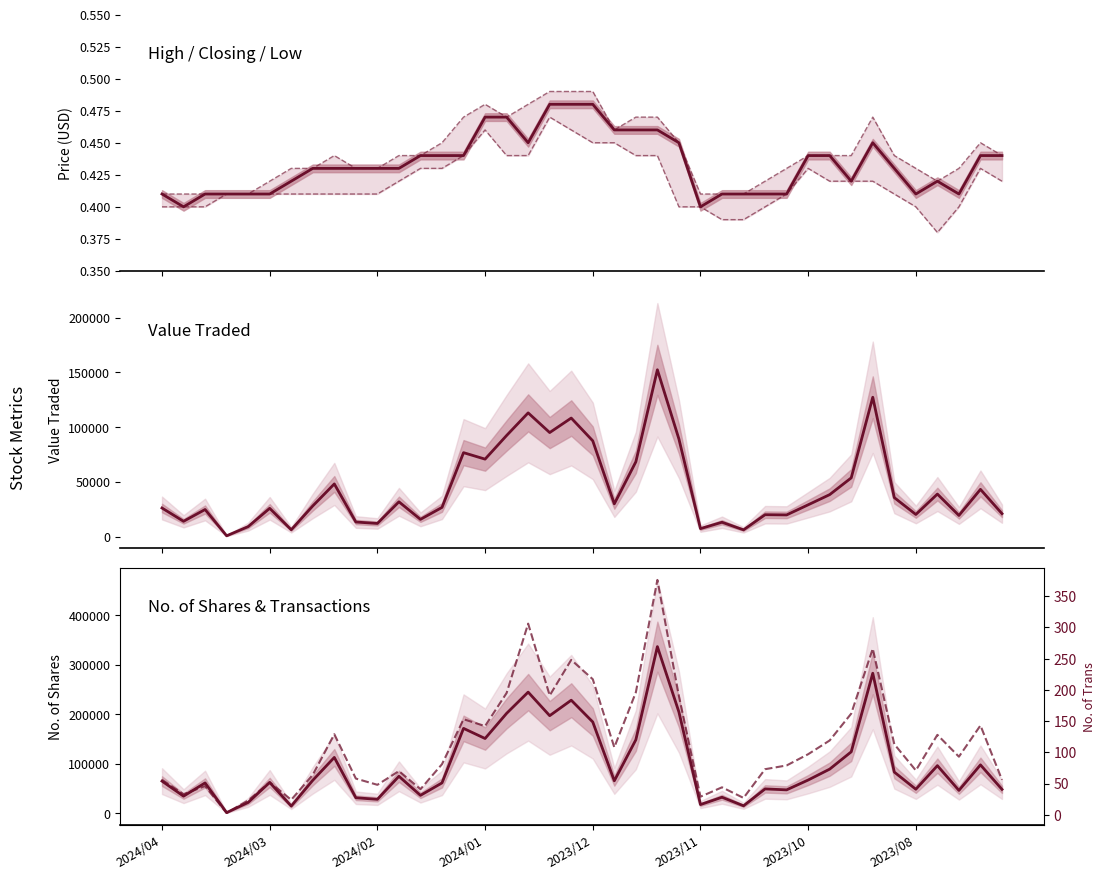

Reading left to right, list all the values displayed in this chart.

Closing: 0.4	0.4	0.4	0.4	0.4	0.4	0.4	0.4	0.4	0.4	0.4	0.4	0.4	0.4	0.4	0.5	0.5	0.5	0.5	0.5	0.5	0.5	0.5	0.5	0.5	0.4	0.4	0.4	0.4	0.4	0.4	0.4	0.4	0.5	0.4	0.4	0.4	0.4	0.4	0.4
High: 0.4	0.4	0.4	0.4	0.4	0.4	0.4	0.4	0.4	0.4	0.4	0.4	0.4	0.5	0.5	0.5	0.5	0.5	0.5	0.5	0.5	0.5	0.5	0.5	0.5	0.4	0.4	0.4	0.4	0.4	0.4	0.4	0.4	0.5	0.4	0.4	0.4	0.4	0.5	0.4
Low: 0.4	0.4	0.4	0.4	0.4	0.4	0.4	0.4	0.4	0.4	0.4	0.4	0.4	0.4	0.4	0.5	0.4	0.4	0.5	0.5	0.5	0.5	0.4	0.4	0.4	0.4	0.4	0.4	0.4	0.4	0.4	0.4	0.4	0.4	0.4	0.4	0.4	0.4	0.4	0.4
Value Traded: 26070.0	13918.0	24703.0	673.0	9073.0	25785.0	6179.0	27963.0	48078.0	13262.0	11947.0	31738.0	15685.0	26618.0	76646.0	70728.0	92337.0	113004.0	95004.0	108259.0	87441.0	29863.0	68287.0	152377.0	89102.0	7224.0	13051.0	6112.0	19944.0	19748.0	28991.0	38300.0	53608.0	127264.0	35557.0	20151.0	38817.0	19268.0	43107.0	20902.0
No. of Shares: 65173.0	34792.0	61569.0	1642.0	22130.0	62511.0	14820.0	66825.0	112984.0	31597.0	28423.0	74938.0	36437.0	61566.0	171593.0	151165.0	201908.0	244764.0	197220.0	228441.0	184492.0	65796.0	148573.0	336553.0	204577.0	17874.0	32624.0	15370.0	49440.0	47542.0	67373.0	89377.0	124294.0	282856.0	83405.0	48762.0	96383.0	46436.0	97956.0	48518.0
No. of Trans: 56.0	33.0	46.0	3.0	23.0	52.0	24.0	64.0	129.0	58.0	48.0	70.0	41.0	81.0	153.0	142.0	195.0	306.0	191.0	248.0	217.0	108.0	196.0	376.0	190.0	29.0	44.0	27.0	73.0	79.0	97.0	119.0	162.0	266.0	113.0	71.0	128.0	93.0	143.0	56.0